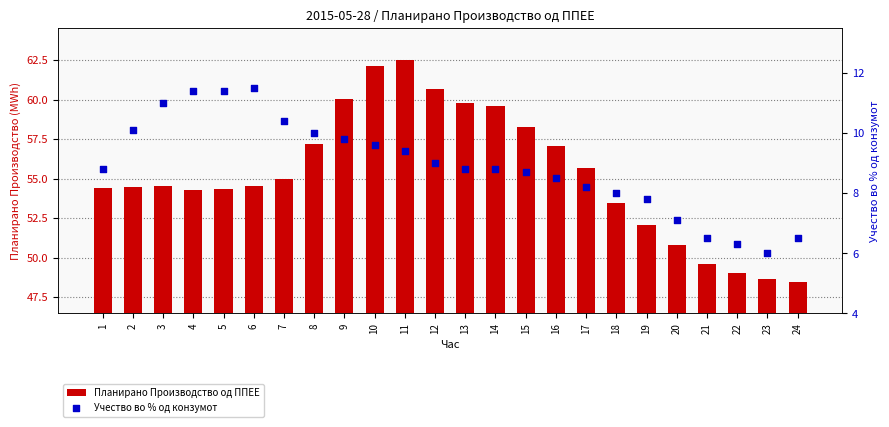

Which series reaches the maximum Y coordinate?

Планирано Производство од ППЕЕ